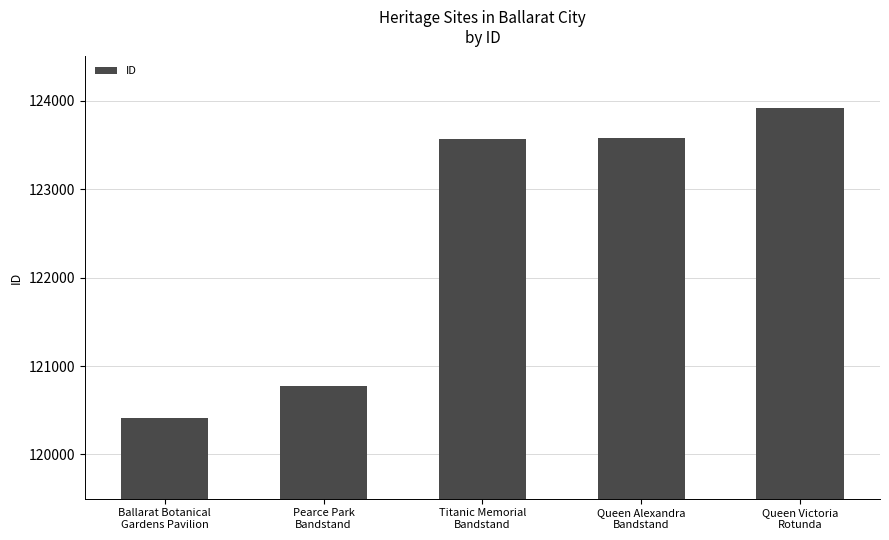

What is the ratio of the value at Ballarat Botanical
Gardens Pavilion to the value at Queen Alexandra
Bandstand?

1.0